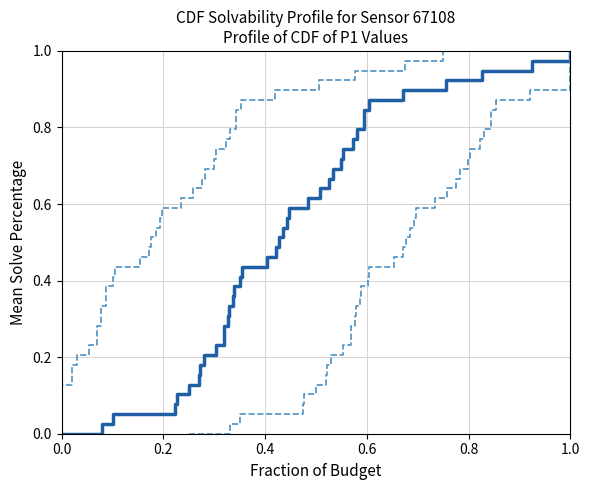

Is this an area chart (filled region under the line)?

No